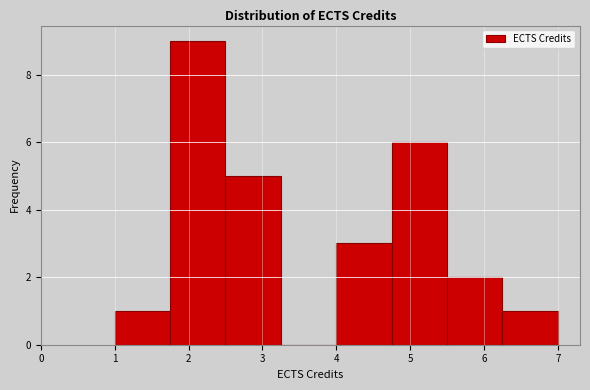

Reading left to right, transcribe this chart: for each bar, give the range it covers on the x-axis and its height. Neither the bar edges nor the heights are printed on the chart, so give them approximately, as read against the axes.

1.00 to 1.75: 1
1.75 to 2.50: 9
2.50 to 3.25: 5
3.25 to 4.00: 0
4.00 to 4.75: 3
4.75 to 5.50: 6
5.50 to 6.25: 2
6.25 to 7.00: 1